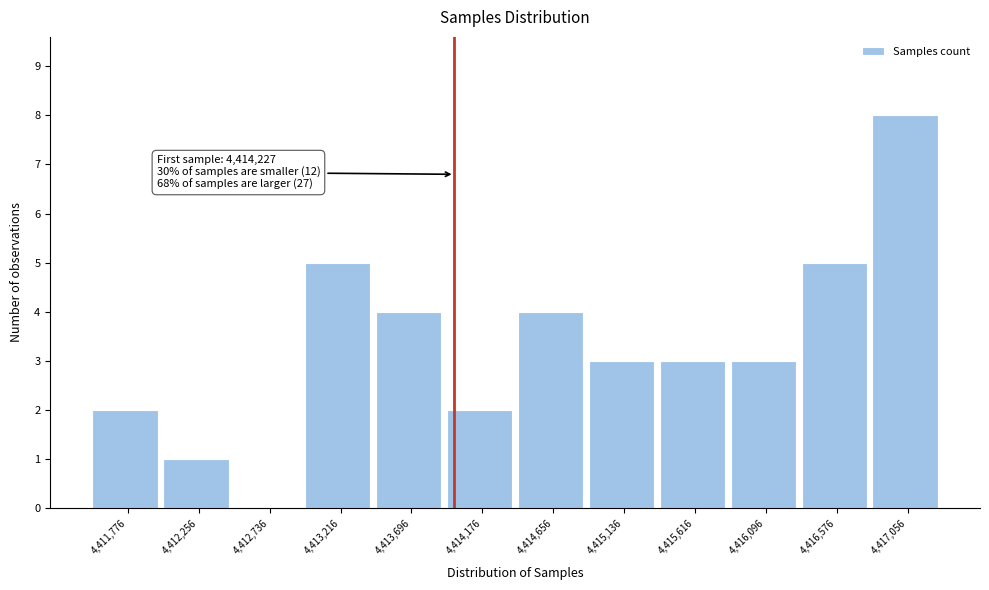

Reading right to left, list all the values displayed in this chart.

4,417,056=8	4,416,576=5	4,416,096=3	4,415,616=3	4,415,136=3	4,414,656=4	4,414,176=2	4,413,696=4	4,413,216=5	4,412,736=0	4,412,256=1	4,411,776=2